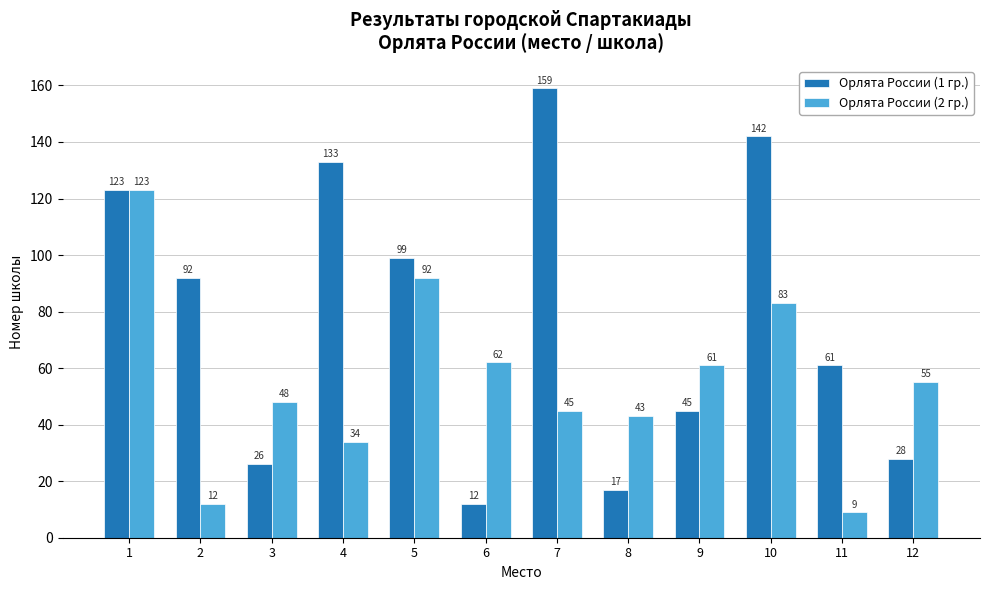

What is the sum of all Орлята России (2 гр.) values?

667